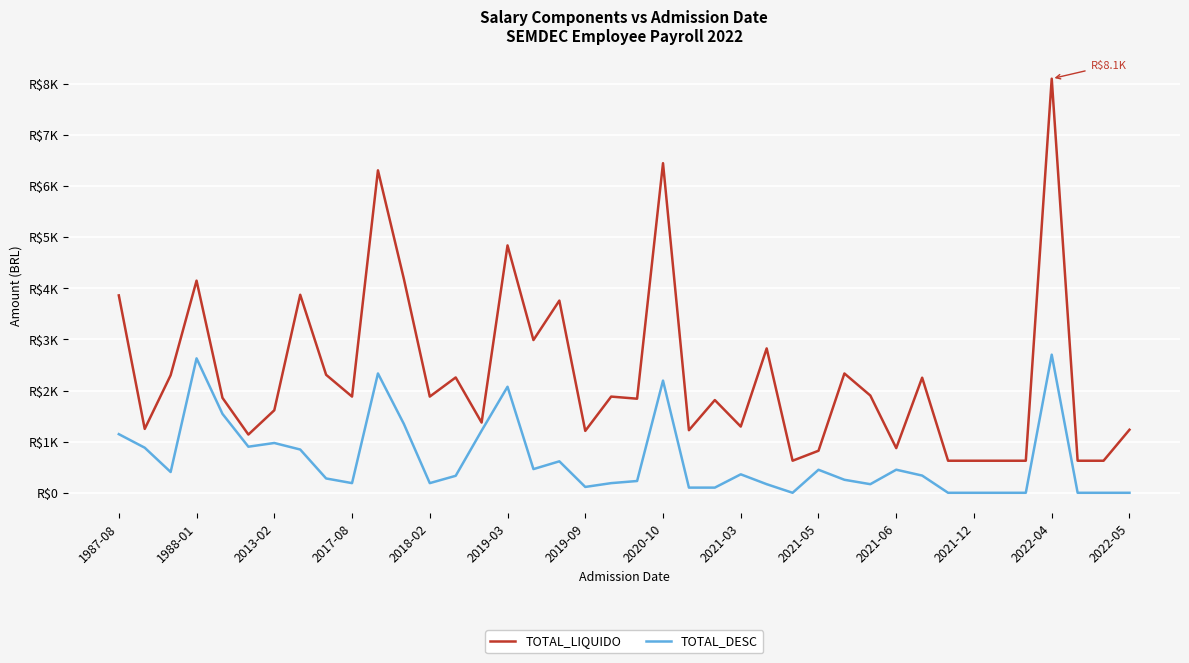

What are all the series names shown in the legend?

TOTAL_LIQUIDO, TOTAL_DESC